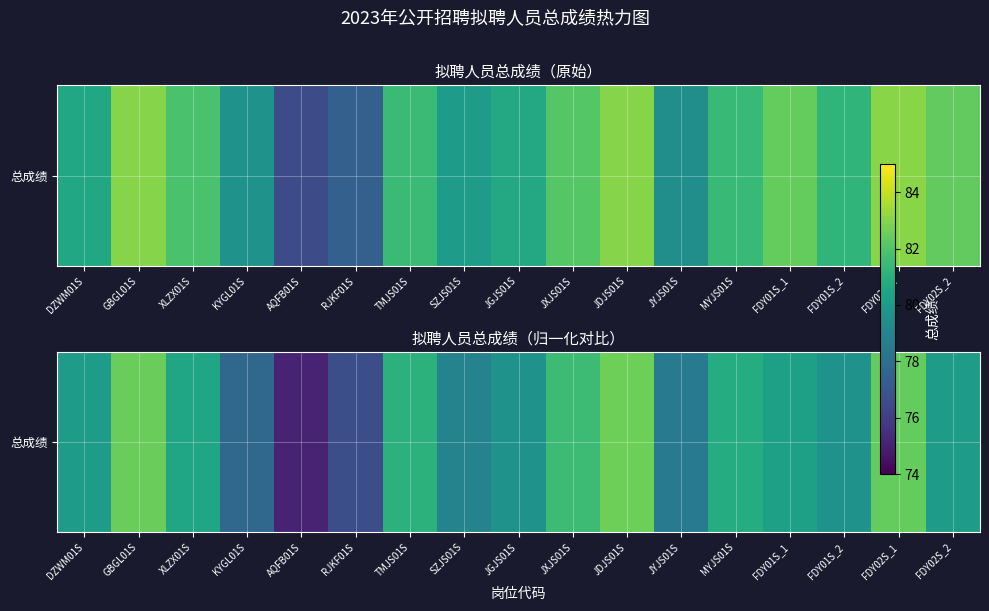

What is the greatest value displayed?

82.6